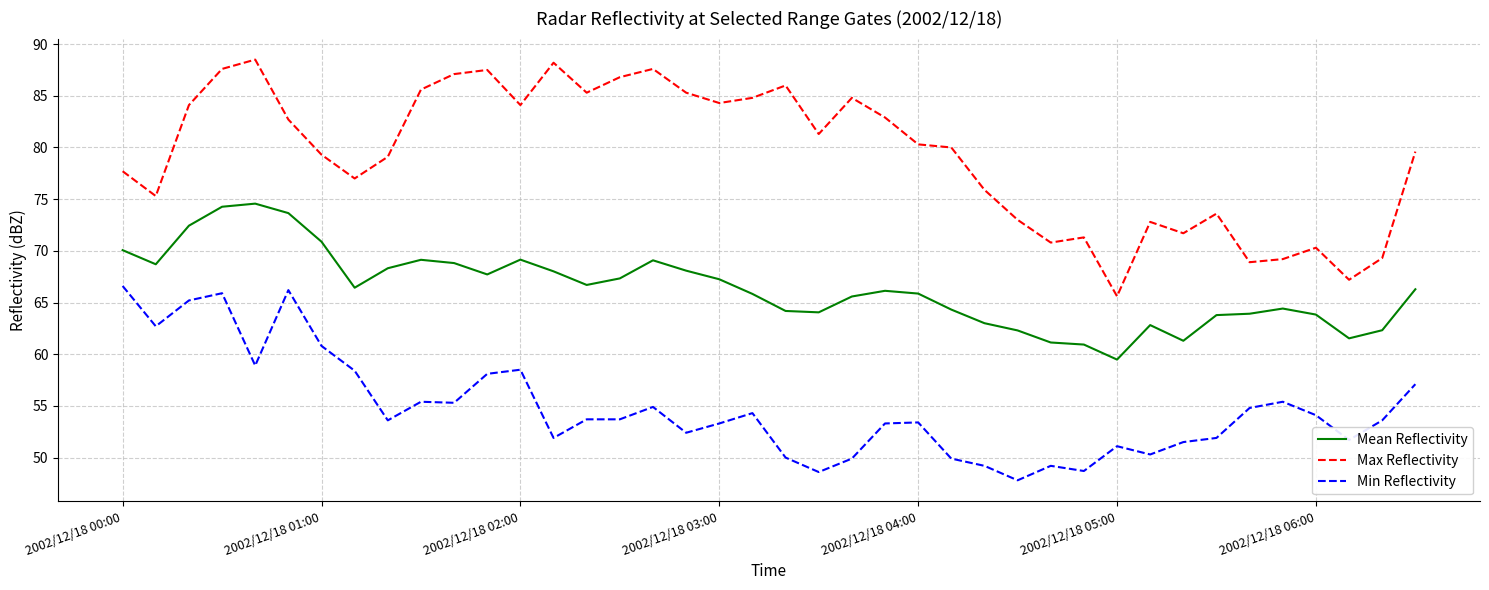

Which series has the largest total across all categories?

Max Reflectivity